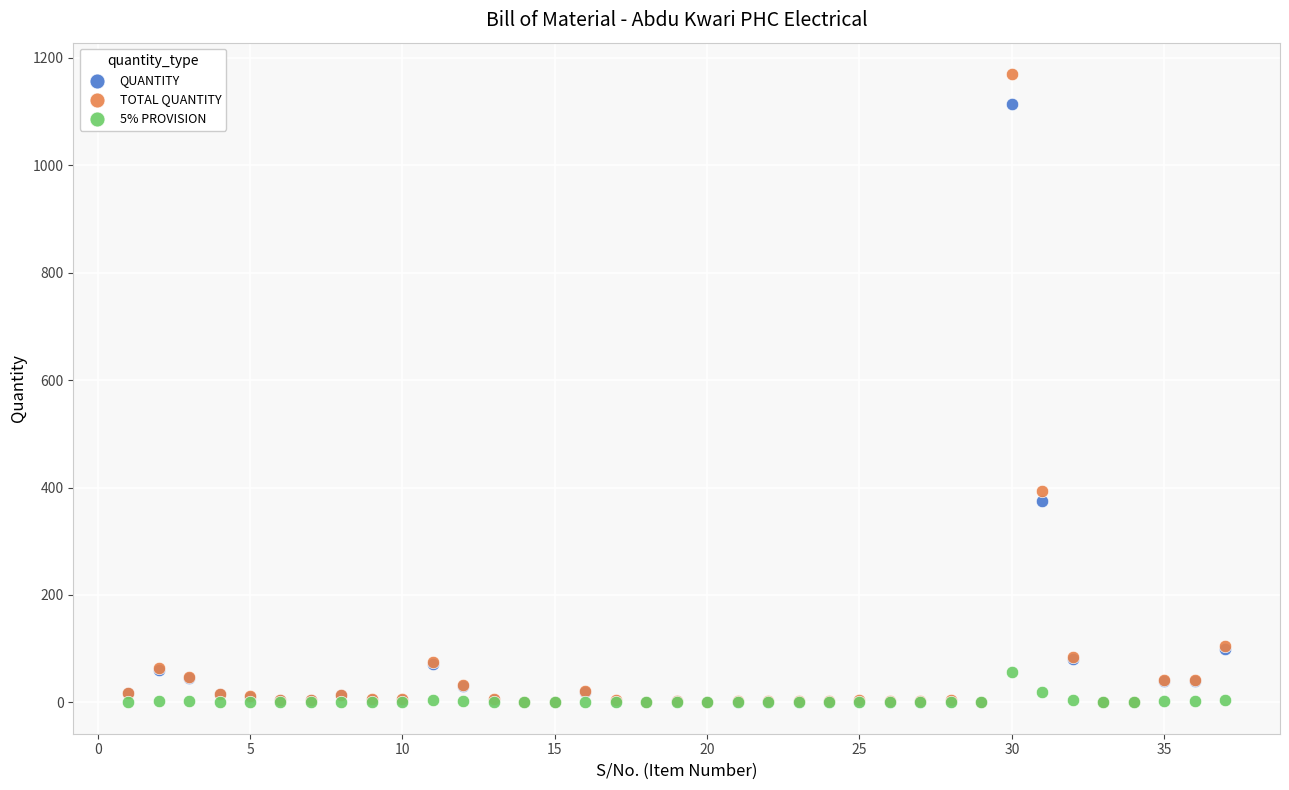

What are all the series names shown in the legend?

QUANTITY, TOTAL QUANTITY, 5% PROVISION